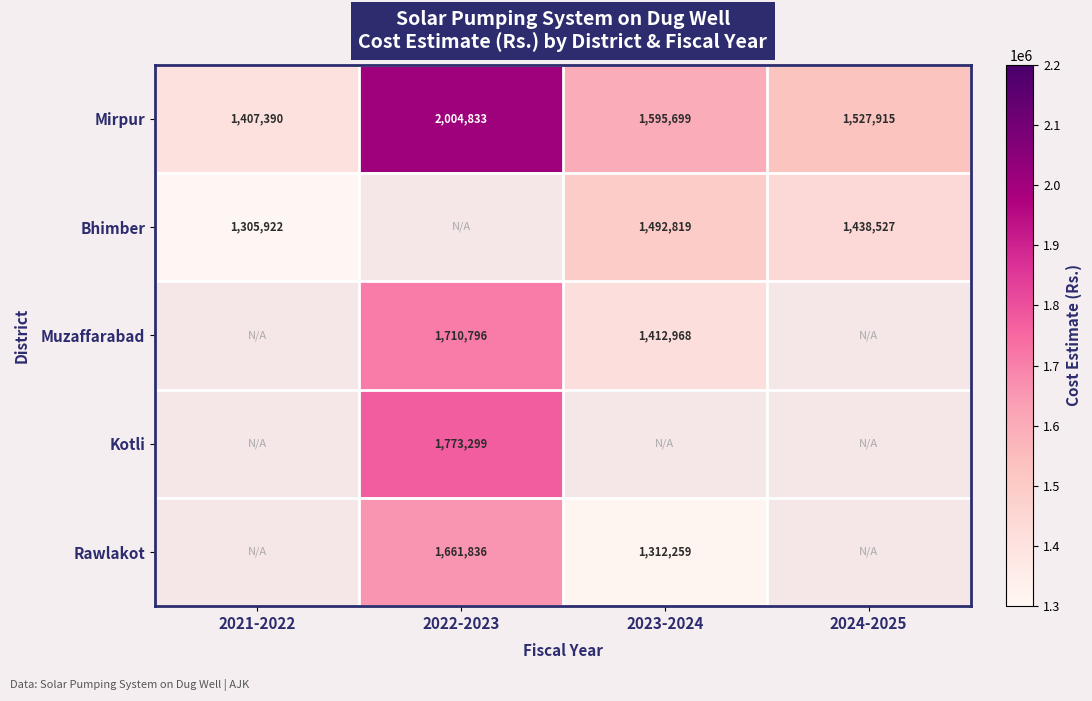

At which label does Mirpur first exceed 1595699?

2022-2023